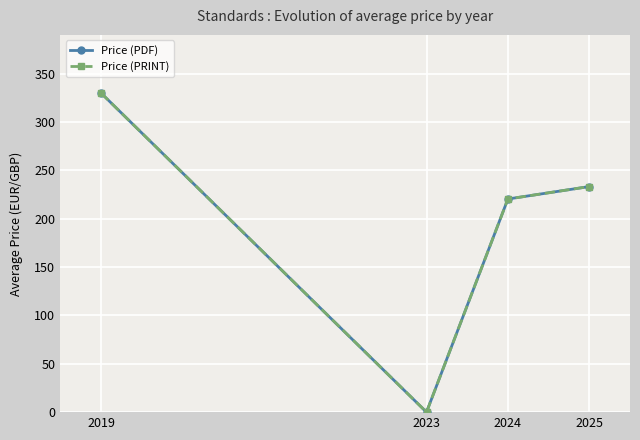

Does the chart have visible grid lines?

Yes